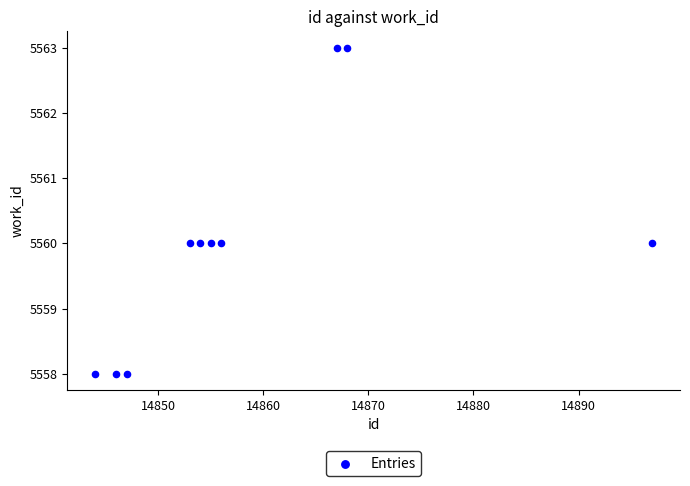

What is the range of Y values (max minus min)?

5